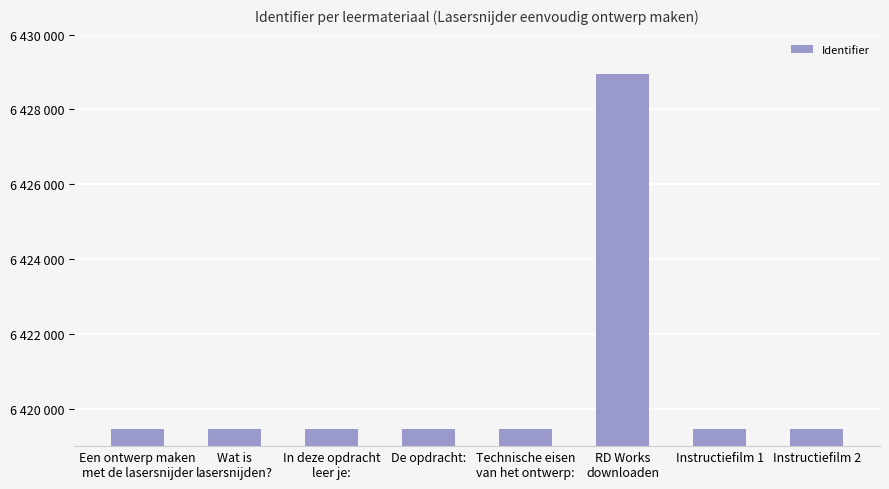

The value at Instructiefilm 1 is 4061079. True or false?

False